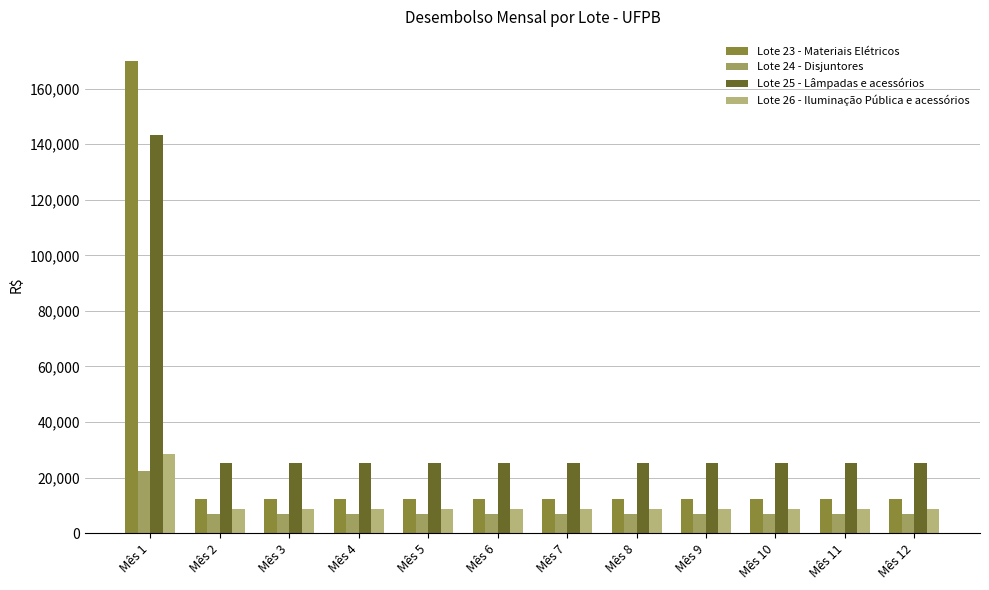

Count the number of categories in the chart.

12